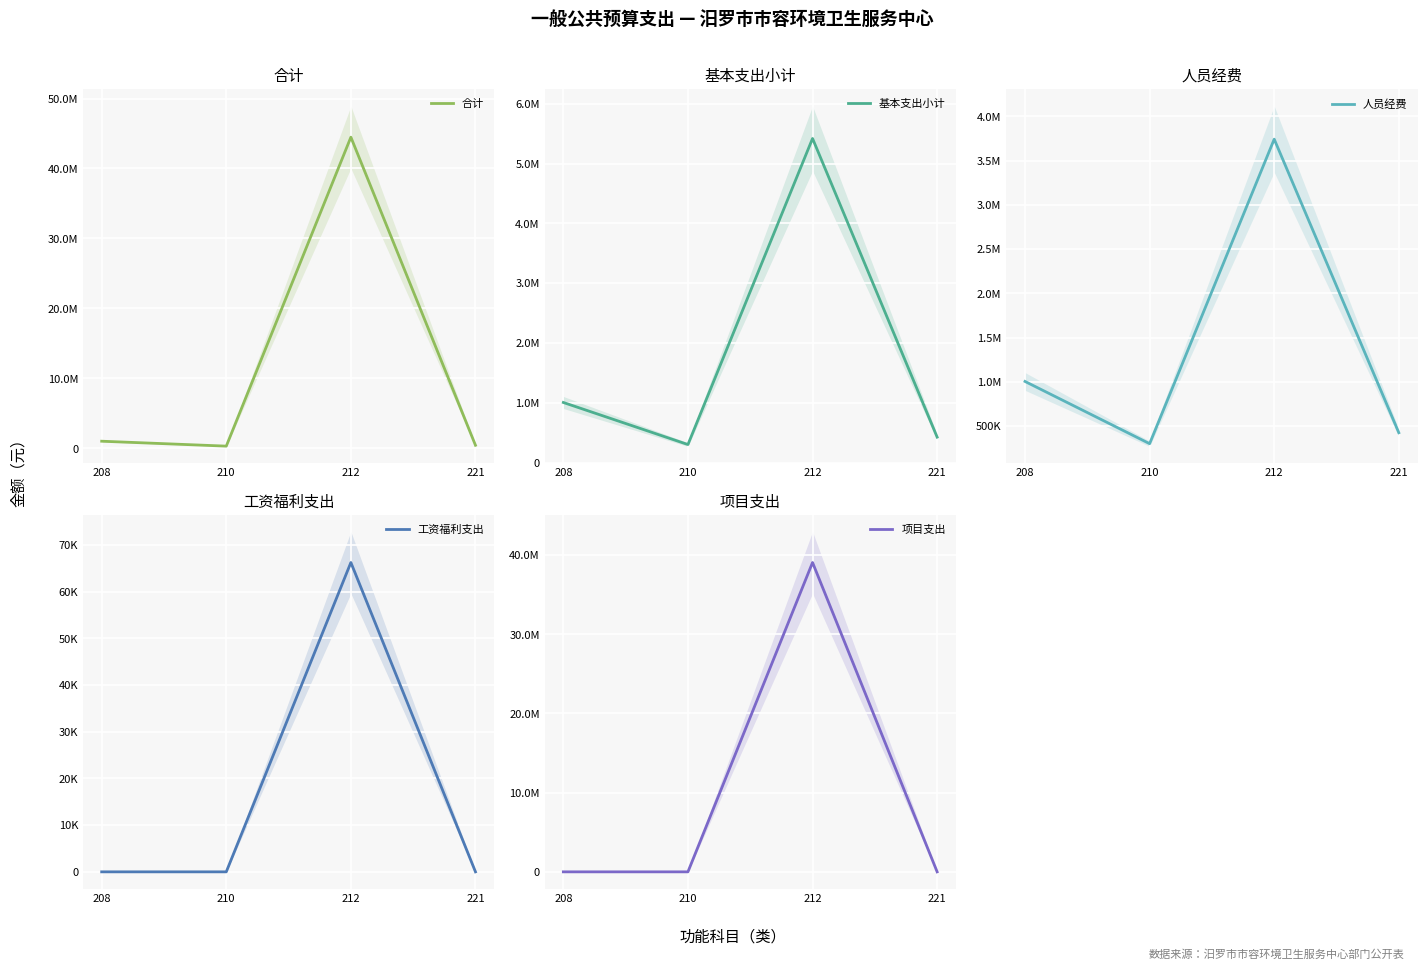

What are all the series names shown in the legend?

合计, 基本支出小计, 人员经费, 工资福利支出, 项目支出